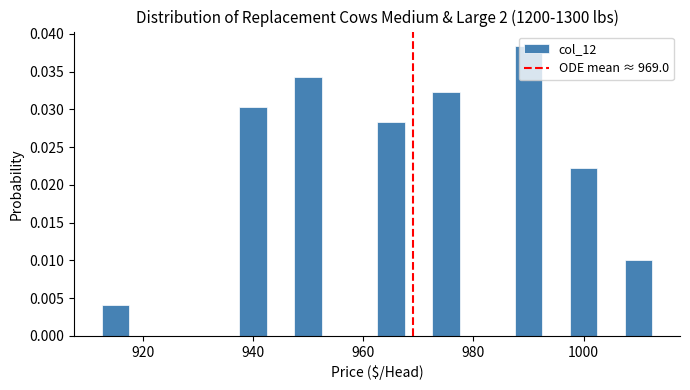

Around what value on the x-axis is the tallest bar? Give the approximate position of its centre, as read against the axis.

990